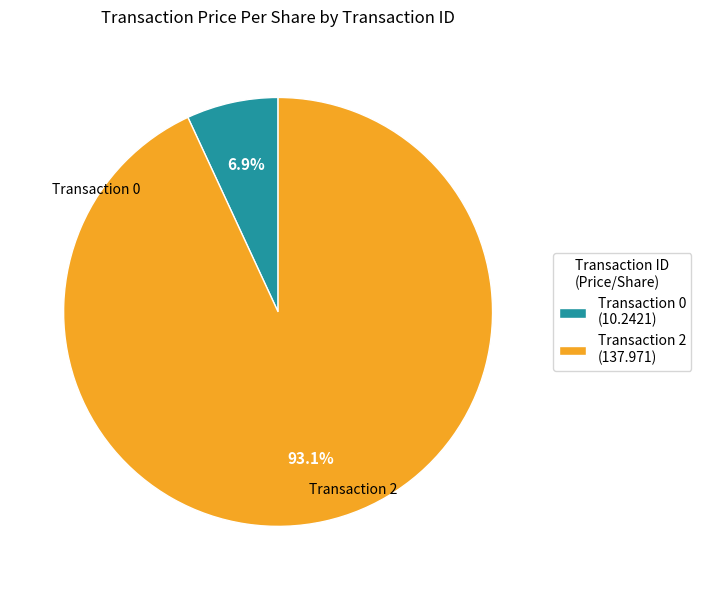

Which category has the biggest portion of the pie?

Transaction 2 (137.971)